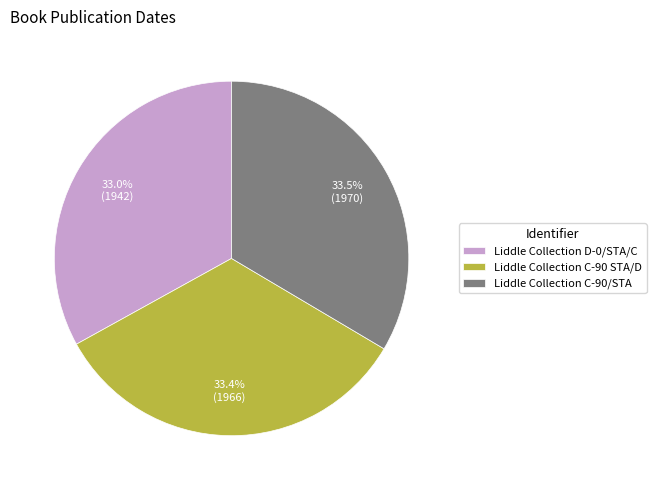

What percentage do Liddle Collection C-90/STA and Liddle Collection C-90 STA/D together represent?

67.0%